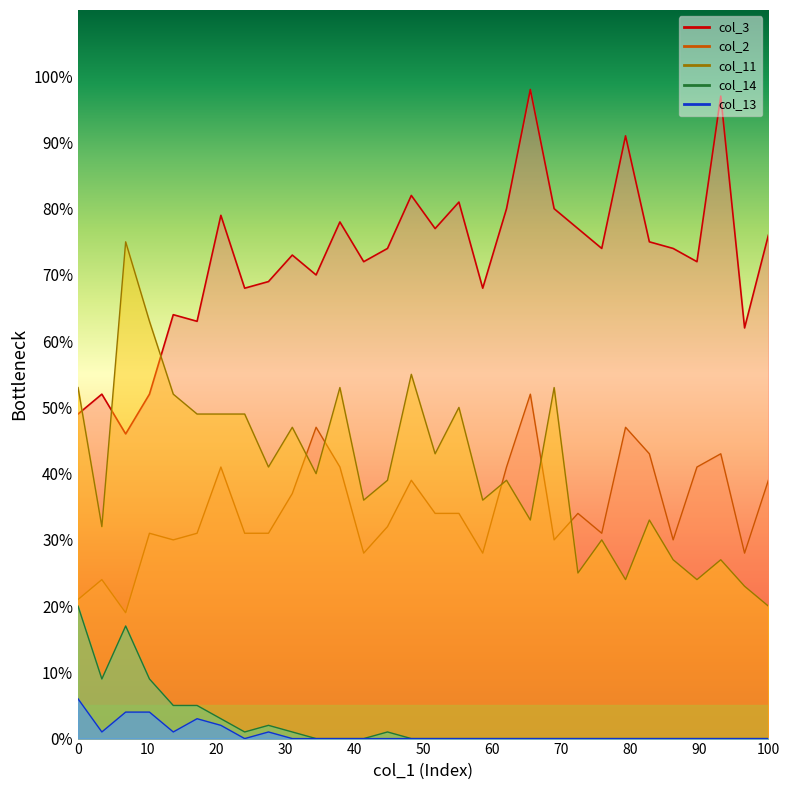

Which series changed the most between 1 and 25?

col_3